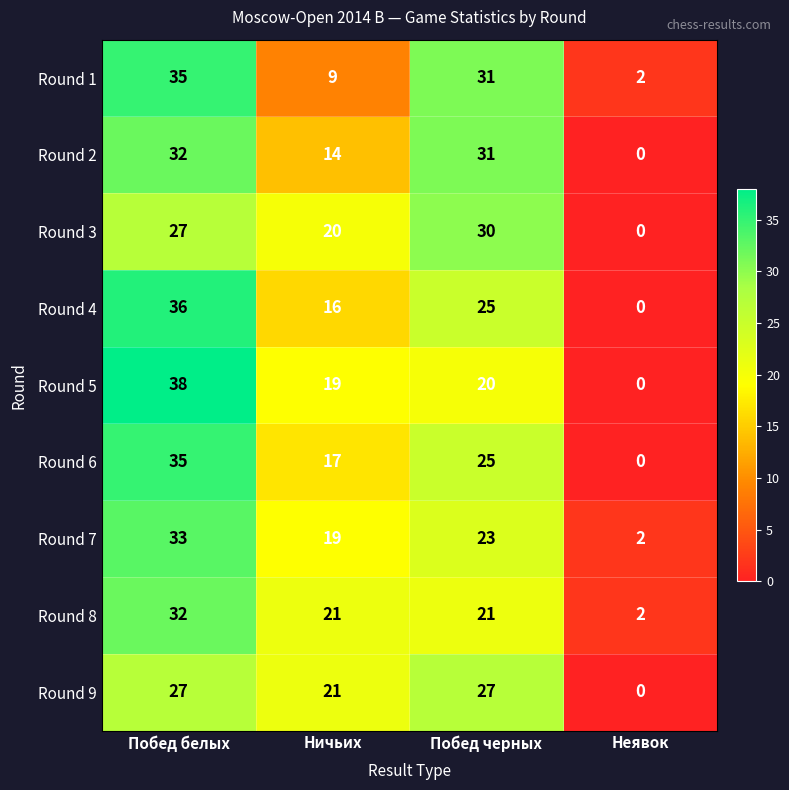

At which category is the sum across all series the highest?

Побед белых